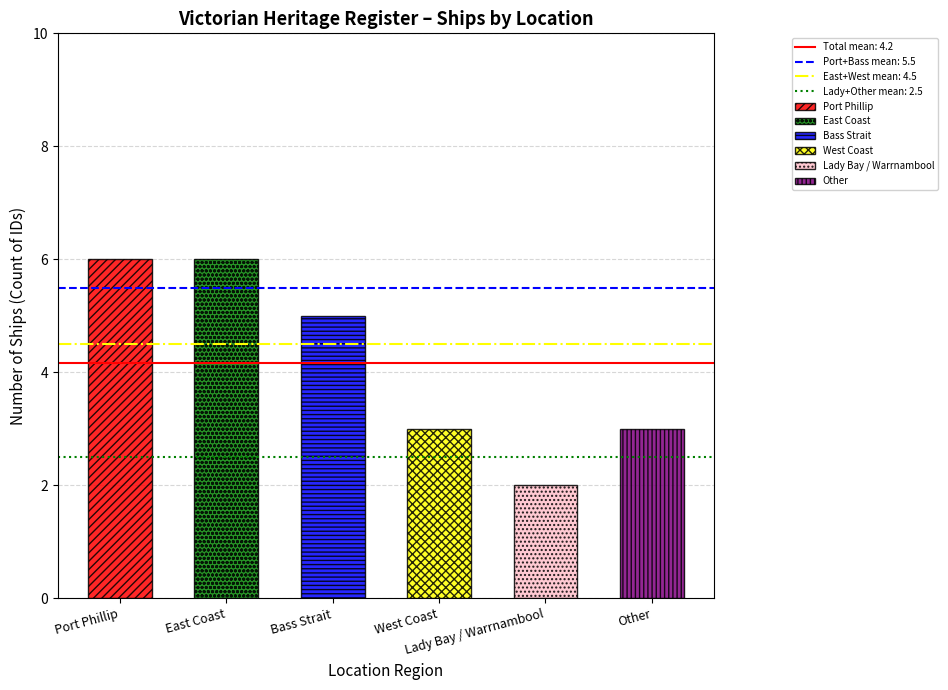

What is the average value?

4